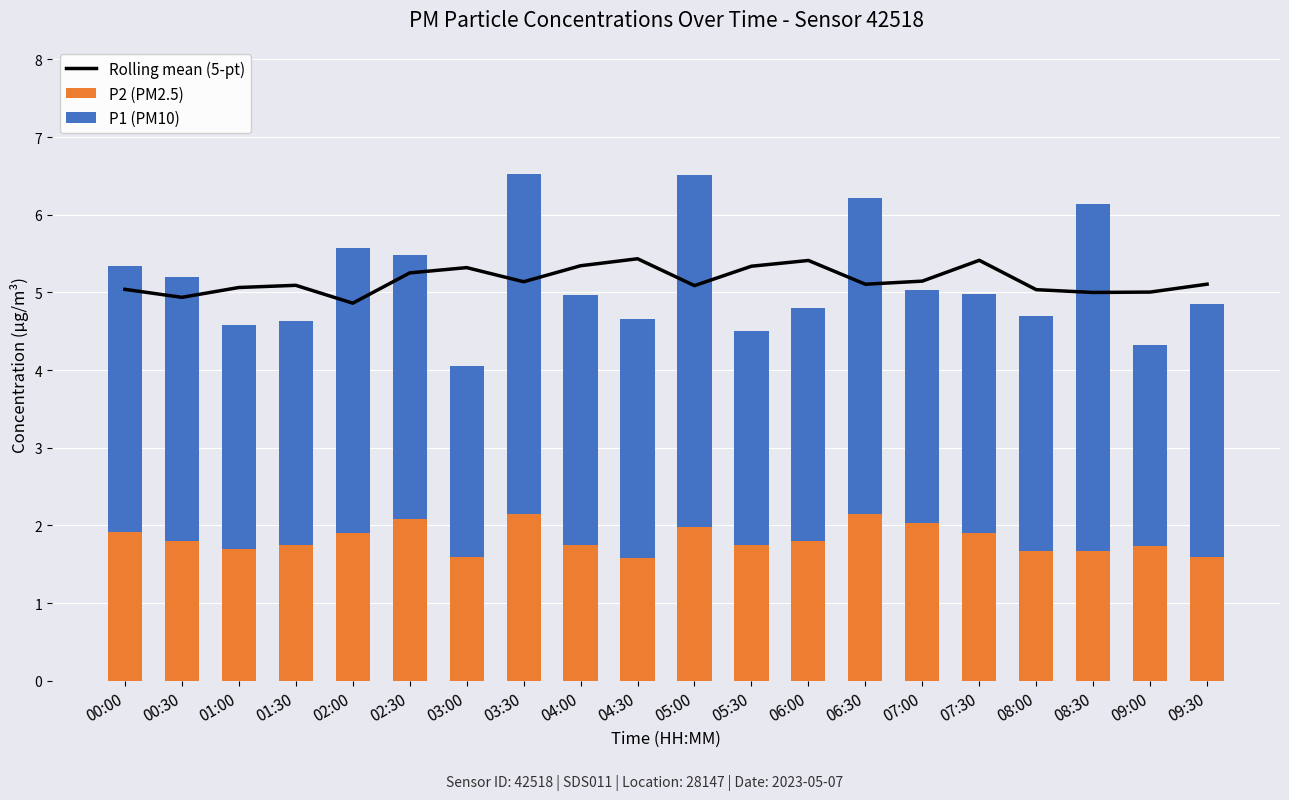

Reading right to left, what are all the values shown in this chart?

Rolling mean (5-pt): 09:30=5.1	09:00=5.0	08:30=5.0	08:00=5.0	07:30=5.4	07:00=5.1	06:30=5.1	06:00=5.4	05:30=5.3	05:00=5.1	04:30=5.4	04:00=5.3	03:30=5.1	03:00=5.3	02:30=5.3	02:00=4.9	01:30=5.1	01:00=5.1	00:30=4.9	00:00=5.0
P2 (PM2.5): 09:30=1.6	09:00=1.7	08:30=1.7	08:00=1.7	07:30=1.9	07:00=2.0	06:30=2.1	06:00=1.8	05:30=1.8	05:00=2.0	04:30=1.6	04:00=1.8	03:30=2.1	03:00=1.6	02:30=2.1	02:00=1.9	01:30=1.8	01:00=1.7	00:30=1.8	00:00=1.9
P1 (PM10): 09:30=3.2	09:00=2.6	08:30=4.5	08:00=3.0	07:30=3.1	07:00=3.0	06:30=4.1	06:00=3.0	05:30=2.8	05:00=4.5	04:30=3.1	04:00=3.2	03:30=4.4	03:00=2.5	02:30=3.4	02:00=3.7	01:30=2.9	01:00=2.9	00:30=3.4	00:00=3.4